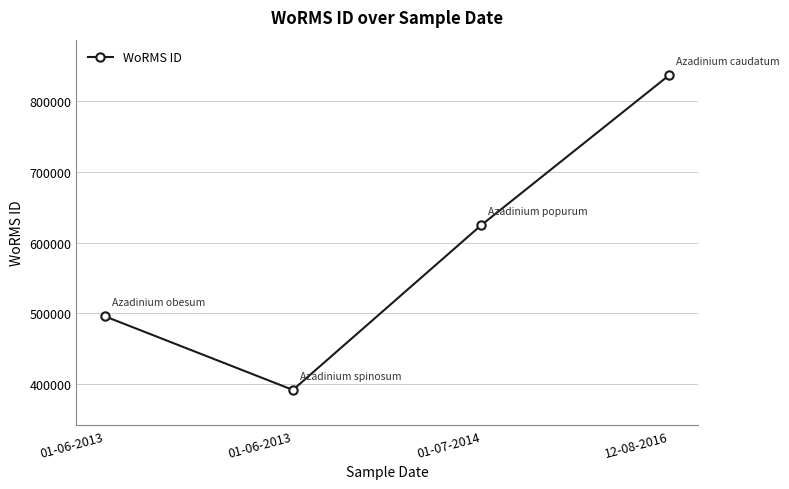

What is the ratio of the value at 12-08-2016 to the value at 01-06-2013?

1.7